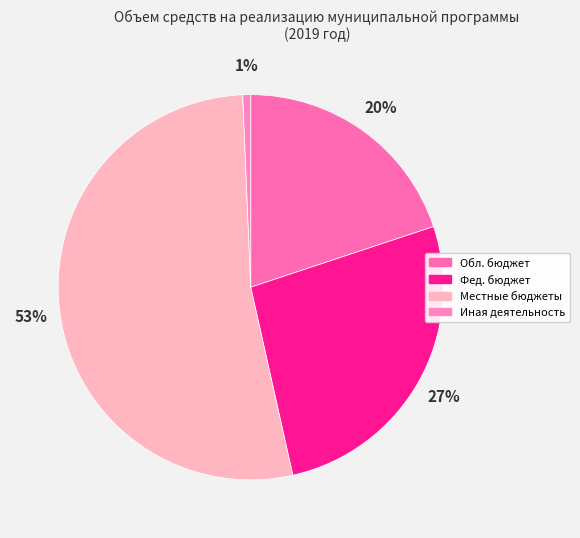

Which slice is the smallest?

Иная деятельность